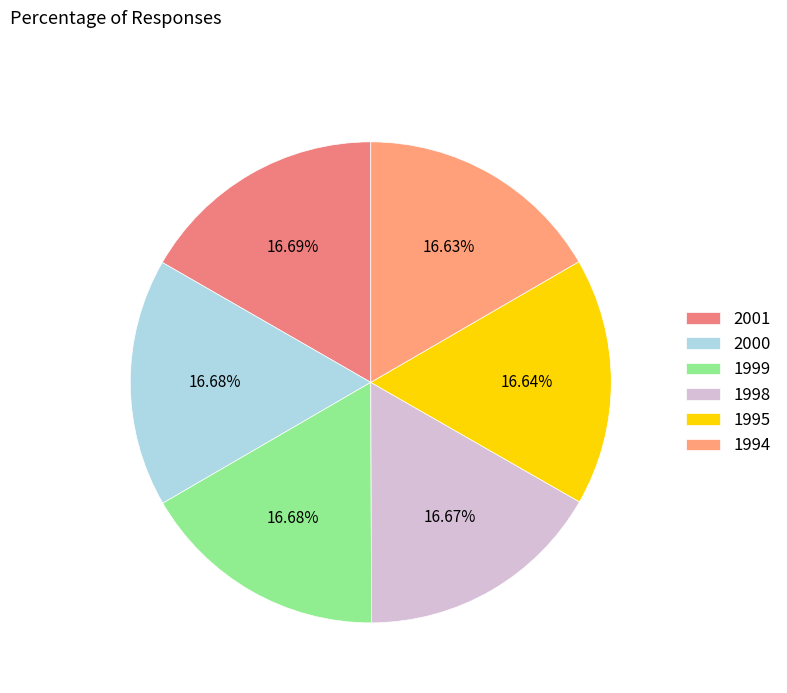

Does any single category account for the majority?

No